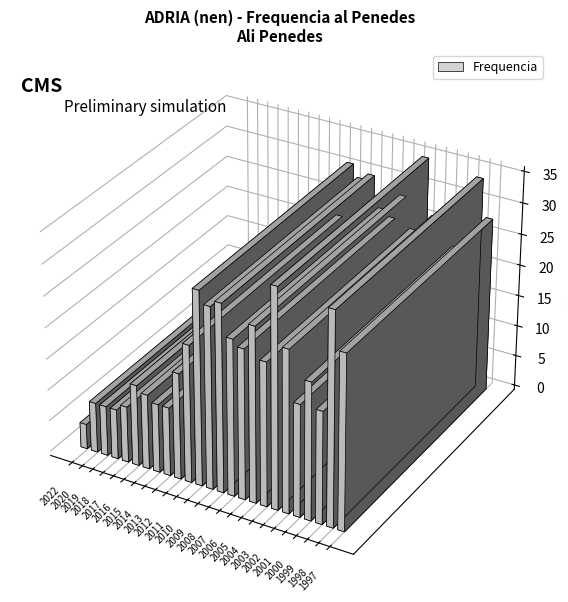

How many data points does each series have?

25